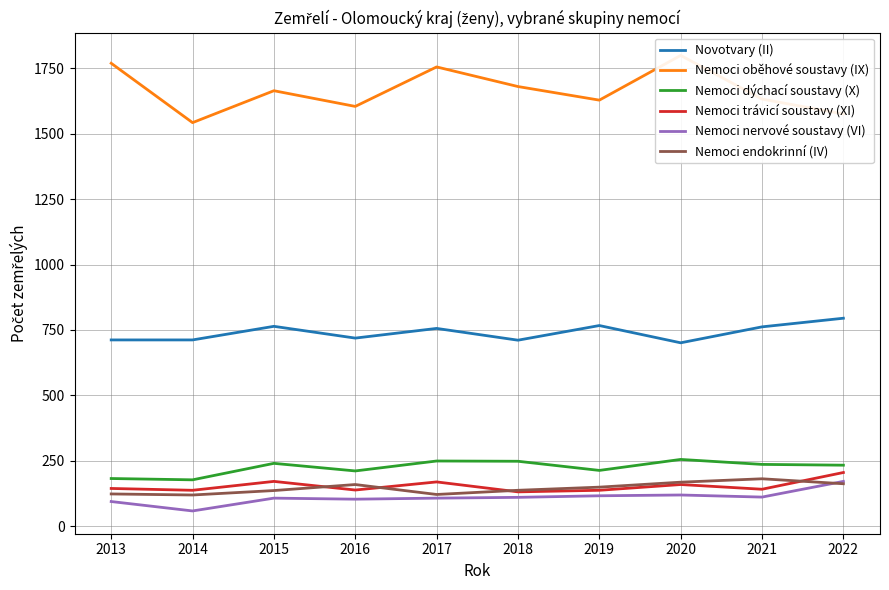

True or false: Novotvary (II) and Nemoci endokrinní (IV) intersect in this chart.

False